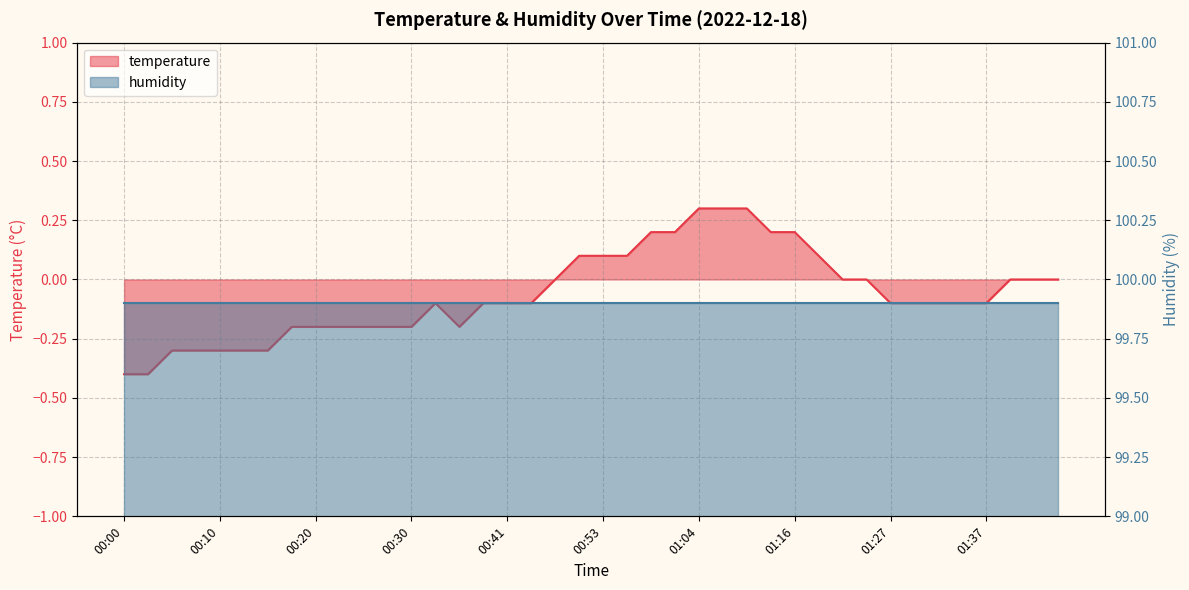

What is the label of the 2nd point from the left?

00:02